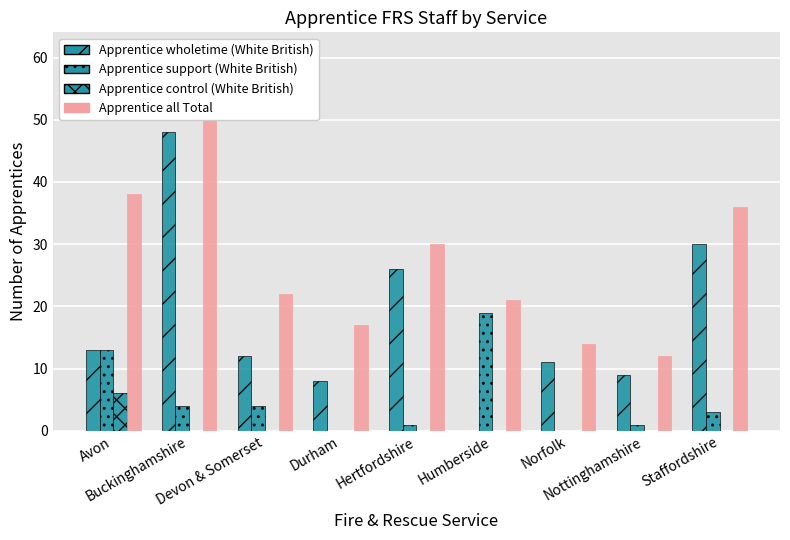

Between Buckinghamshire and Hertfordshire, which is larger?

Buckinghamshire